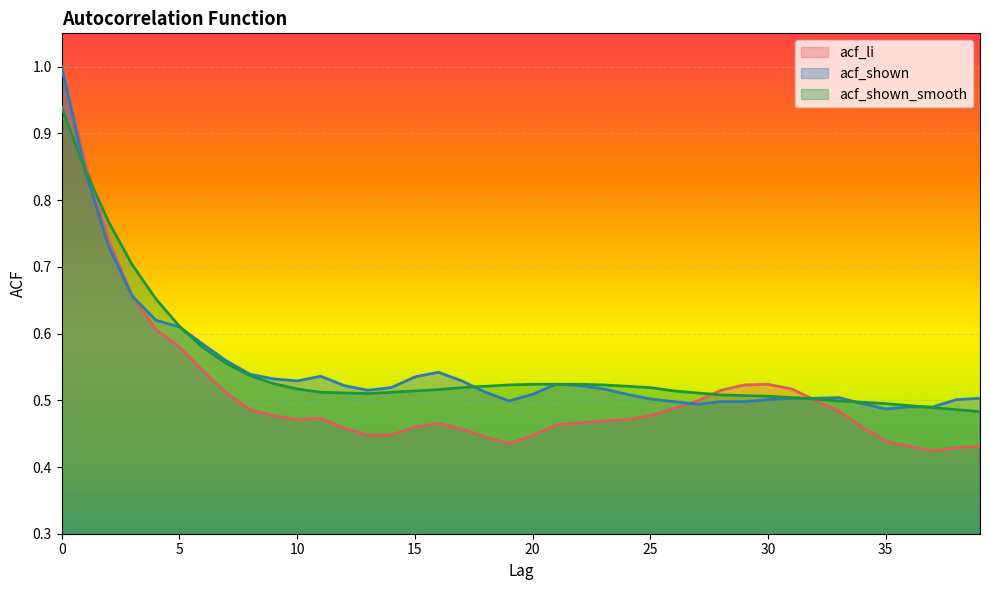

Is the value of acf_li at 28 greater than the value of acf_shown at 13?

No